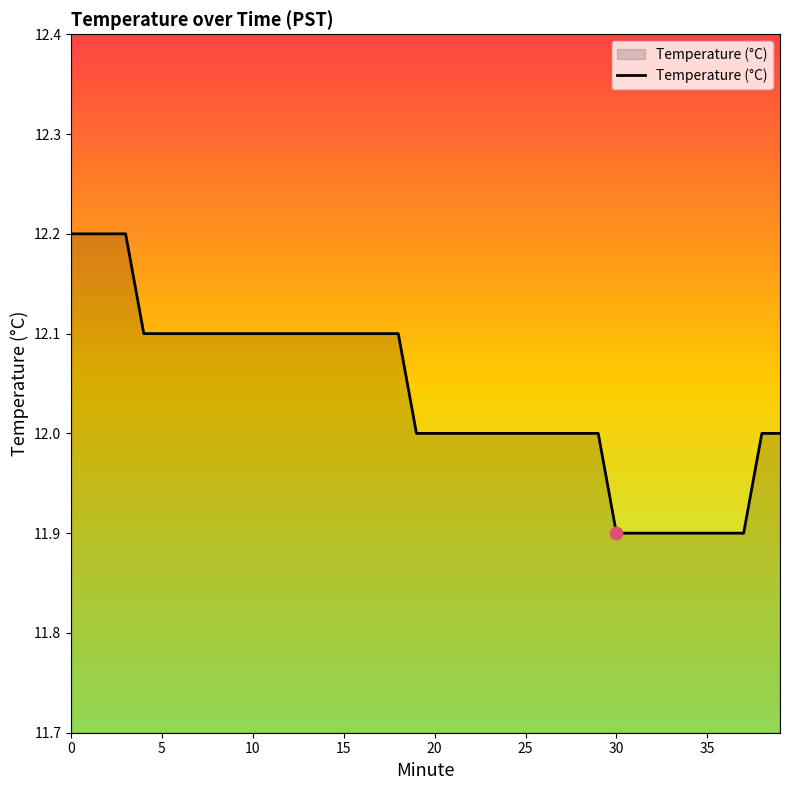

What is the difference between the maximum and minimum values?

0.3